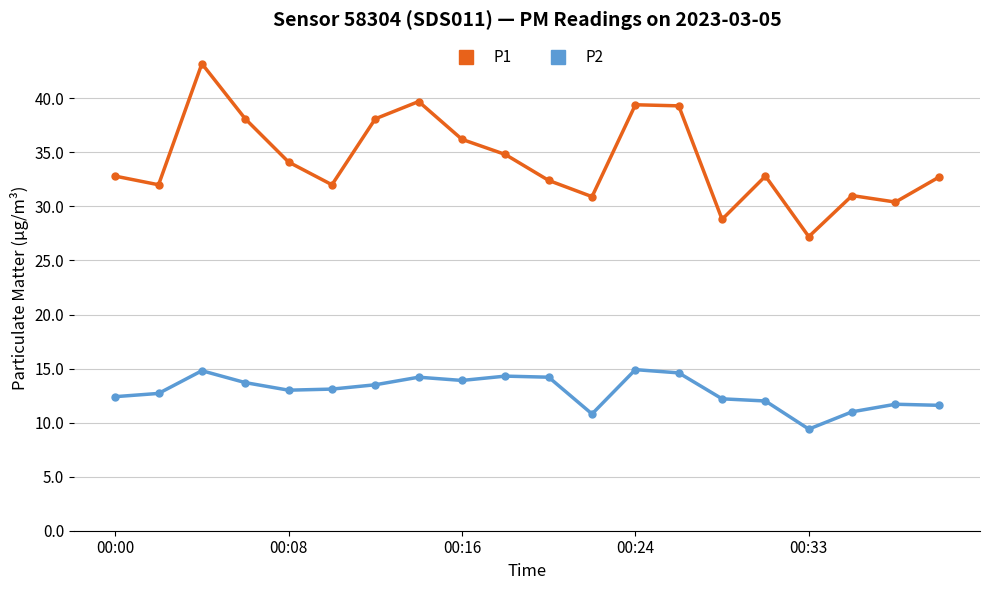

How many series are shown in this chart?

2